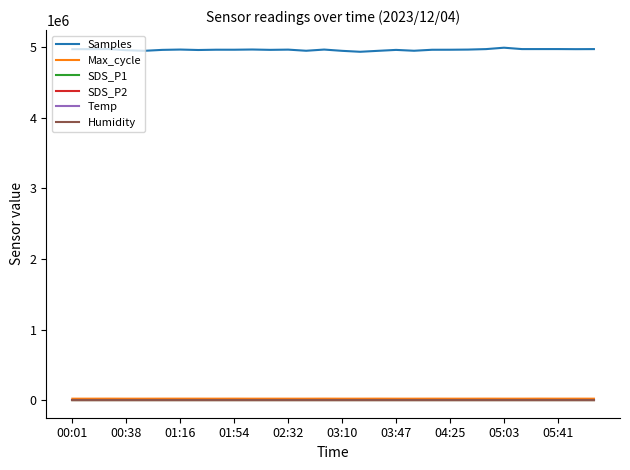

Which series has the largest total across all categories?

Samples